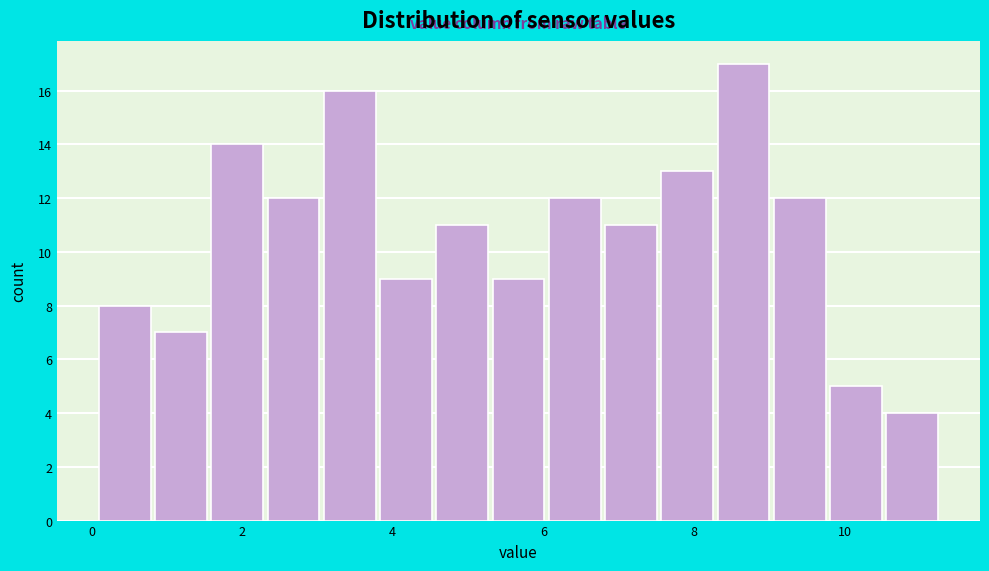

Read against the x-axis, roughly where is the centre of the tallest bar?

8.6